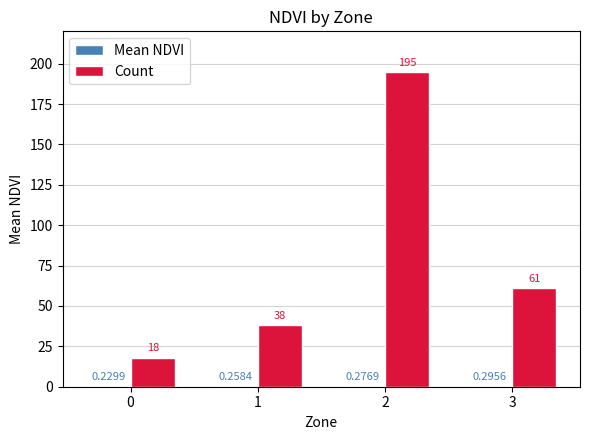

Which series has the largest total across all categories?

Count